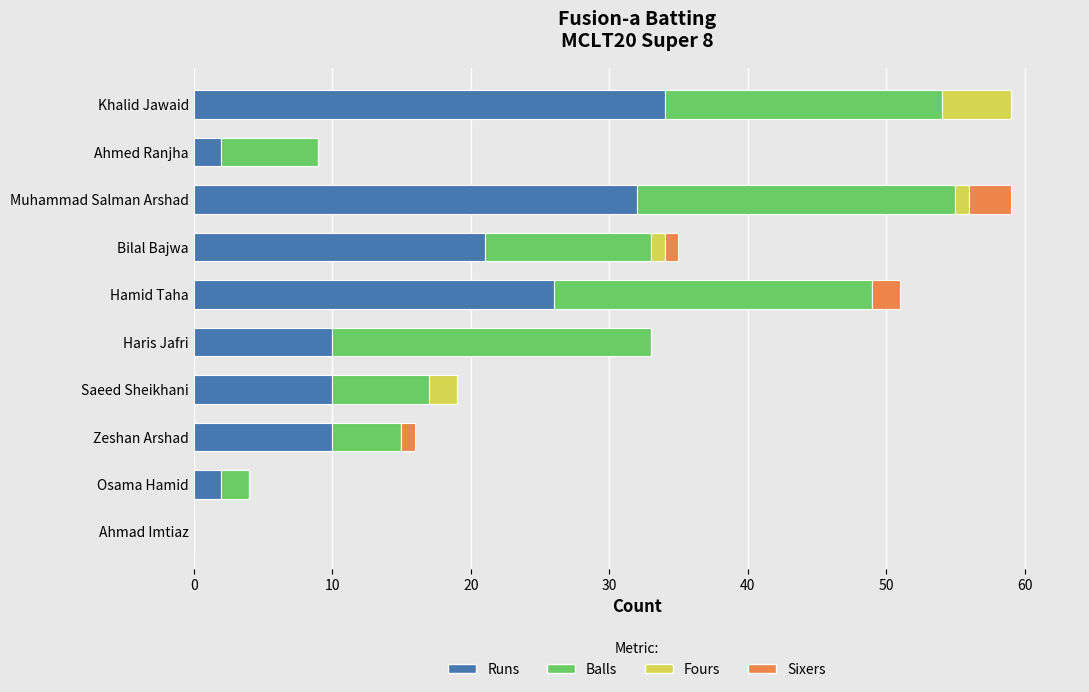

What is the sum of all Runs values?

147